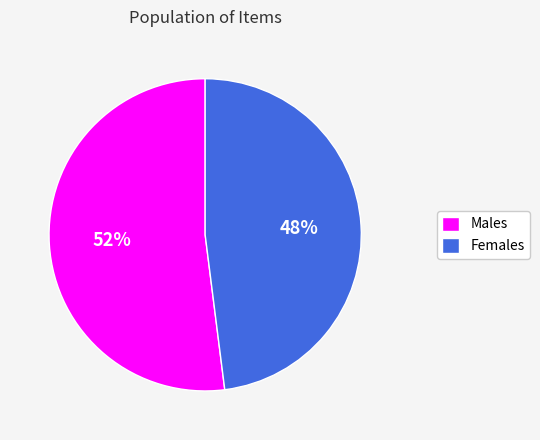

To the nearest percent, what portion does Females represent?

48%